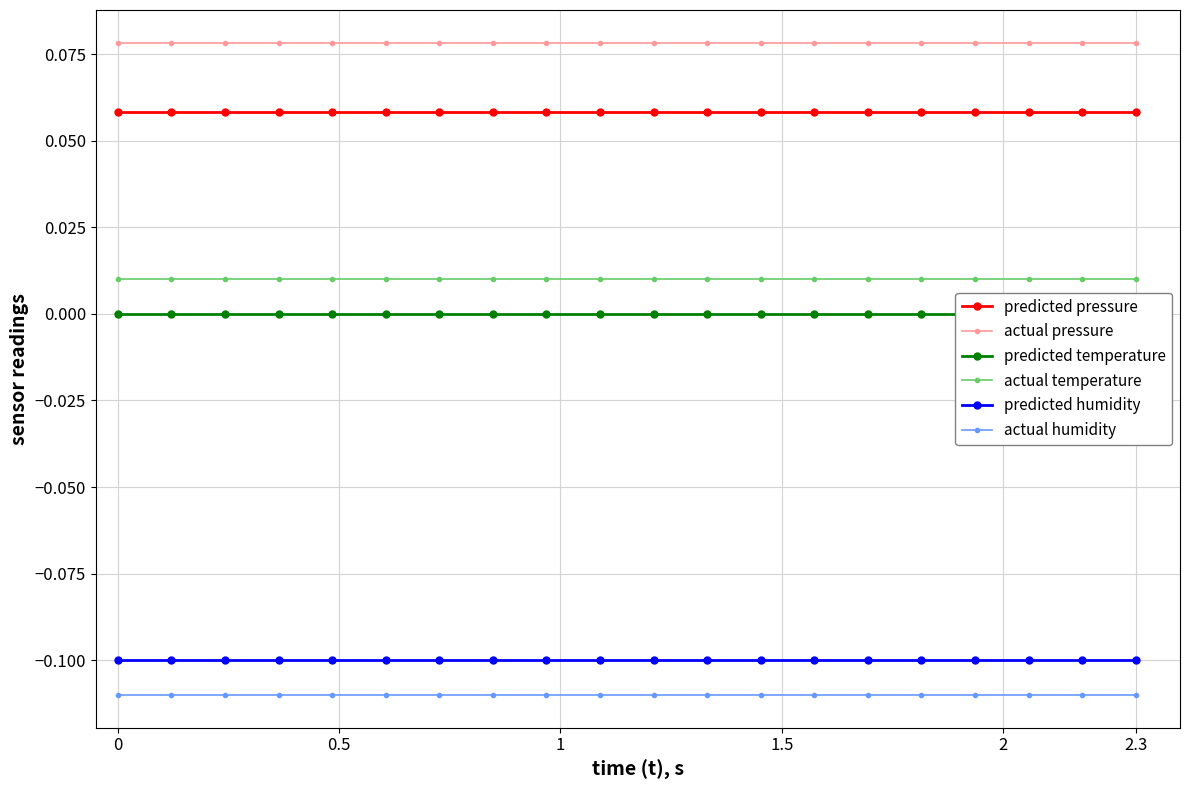

True or false: actual humidity and predicted humidity cross at least once.

False